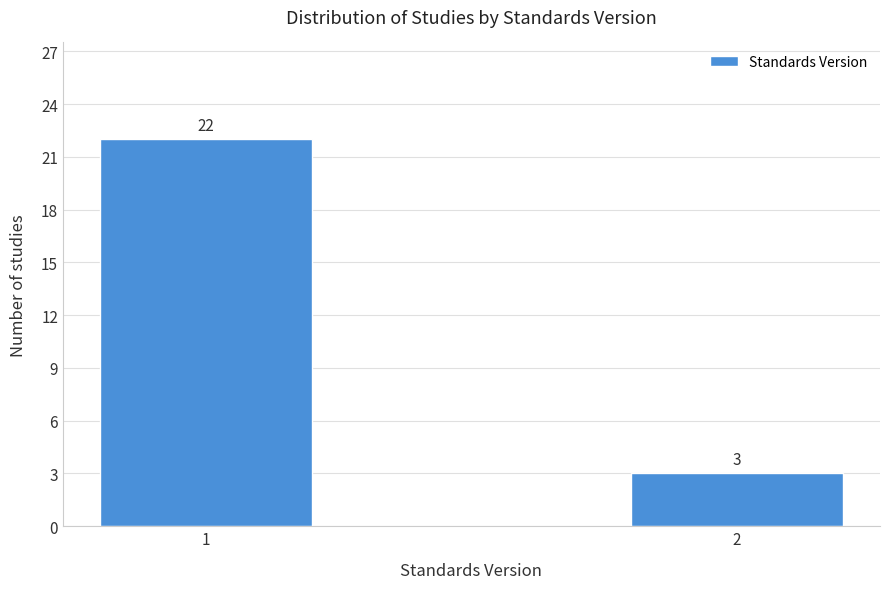

Reading left to right, what are all the values shown in this chart?

22	3